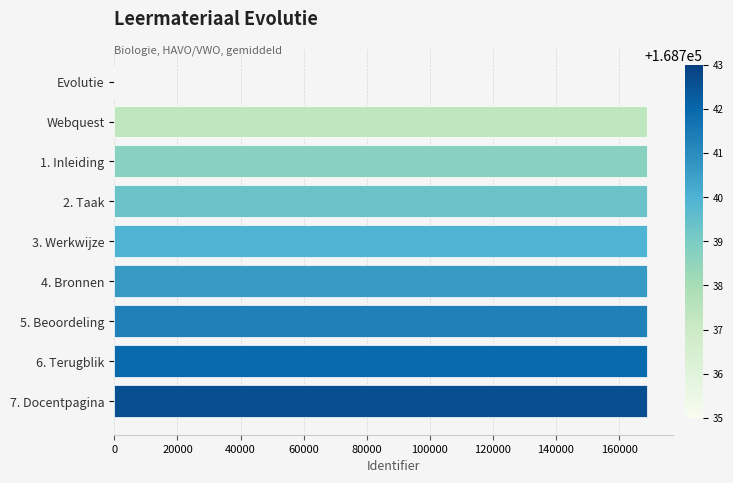

What is the sum of all values?

1349915